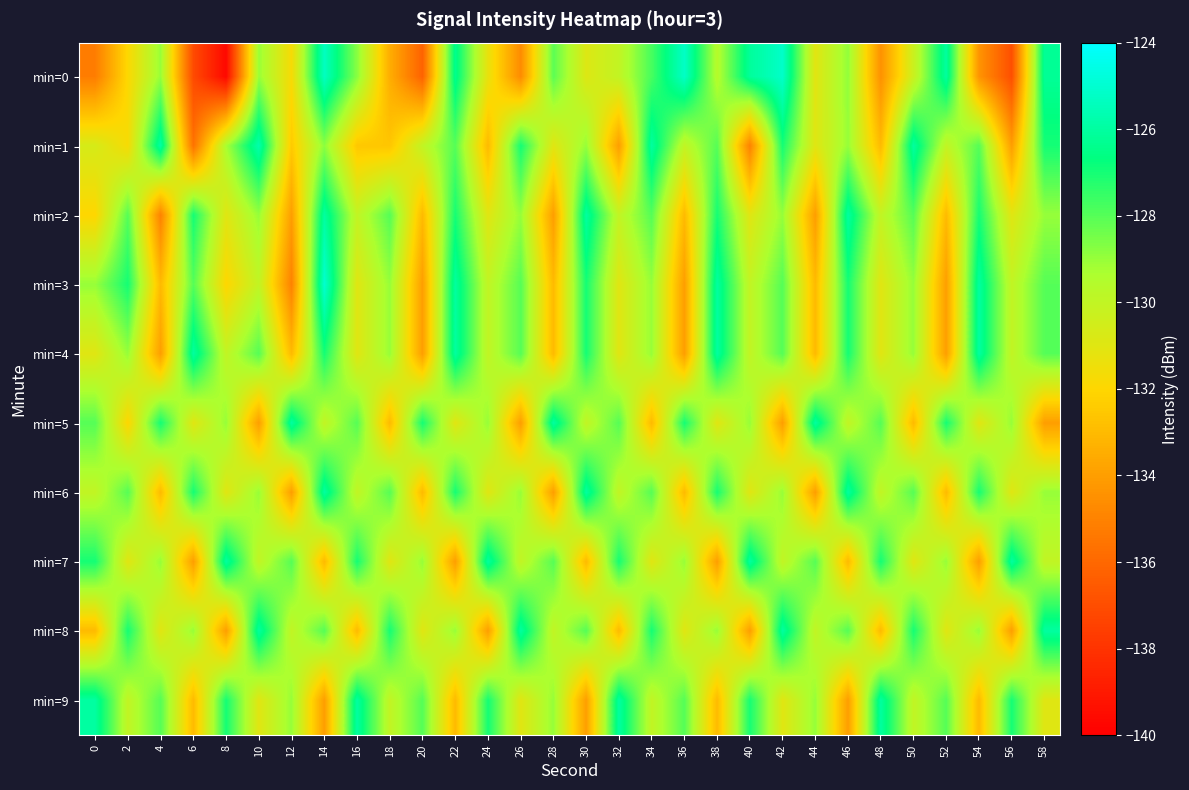

What is the greatest value displayed?

-125.0